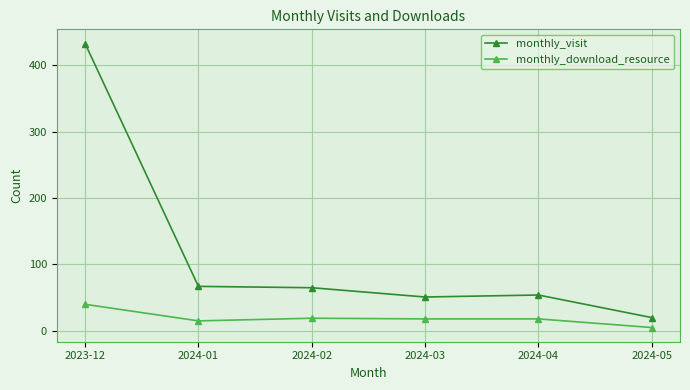

Does the chart have visible grid lines?

Yes